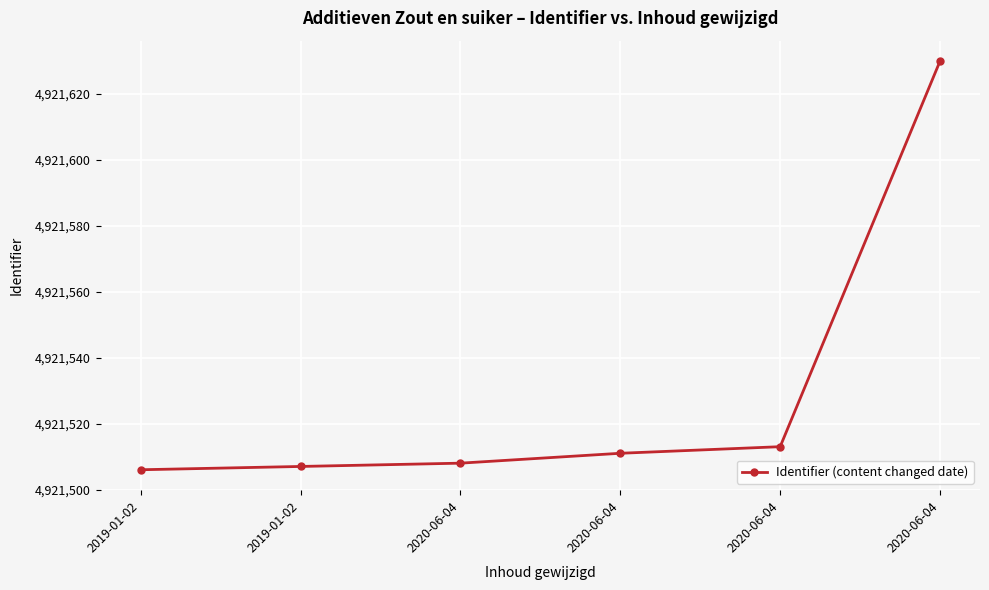

What is the difference between the second highest and minimum values?

7